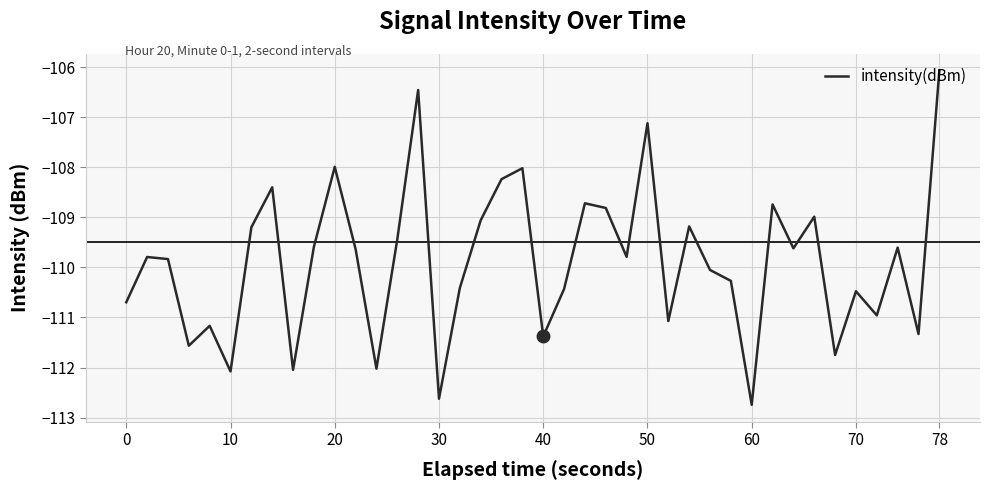

Does the chart display data point markers on the line(s)?

No